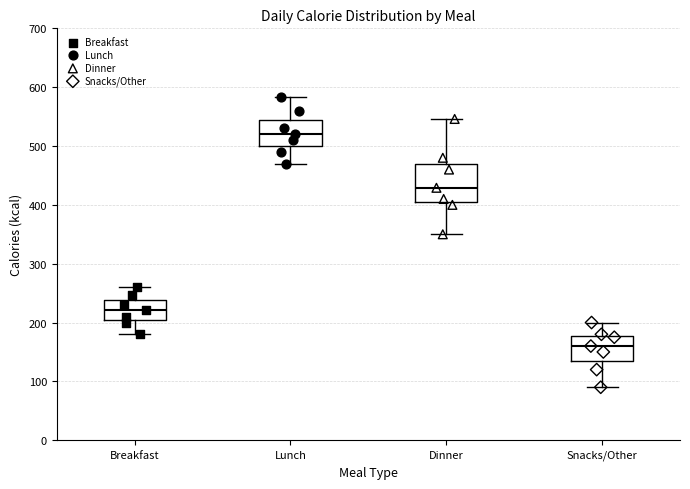

Which box is the tallest, from its lower edge to its upper edge?

Dinner